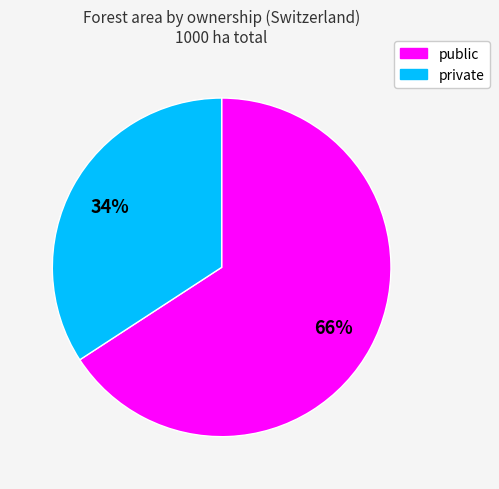

Is there a majority slice in this chart?

Yes